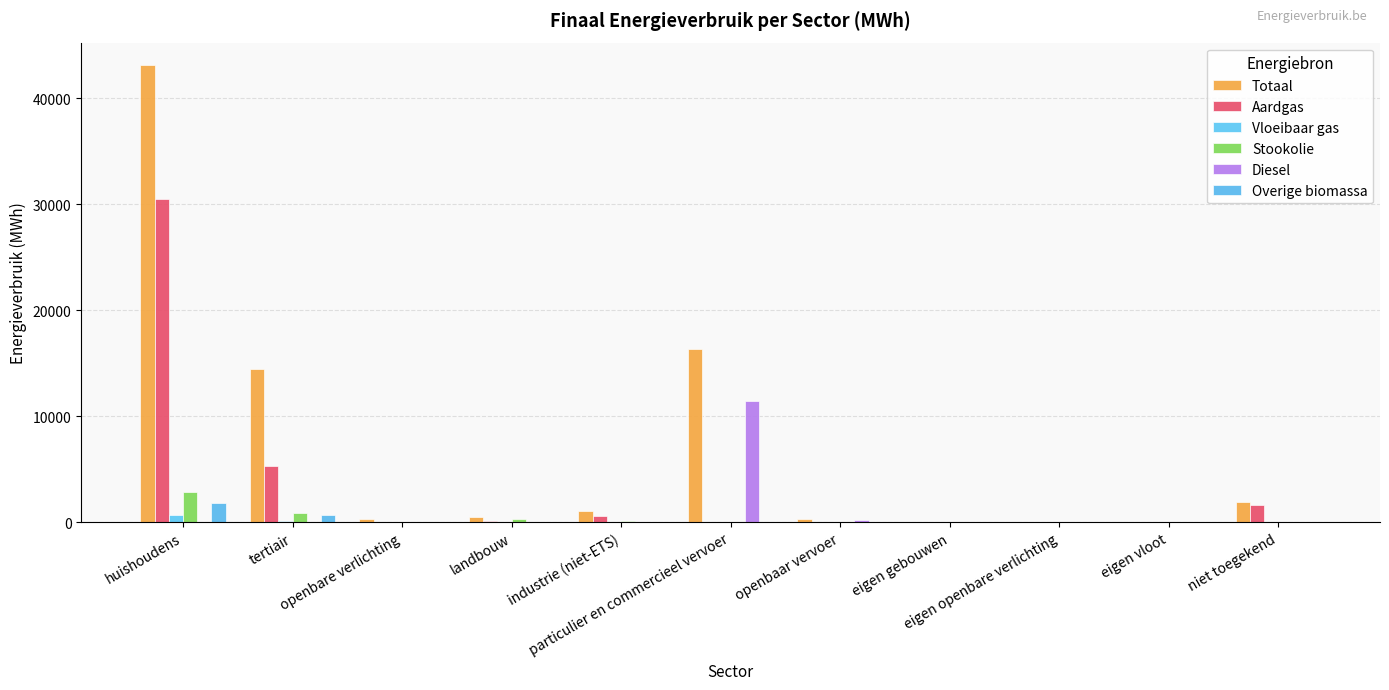

What is the sum of the Aardgas values at huishoudens and eigen openbare verlichting?

30481.8